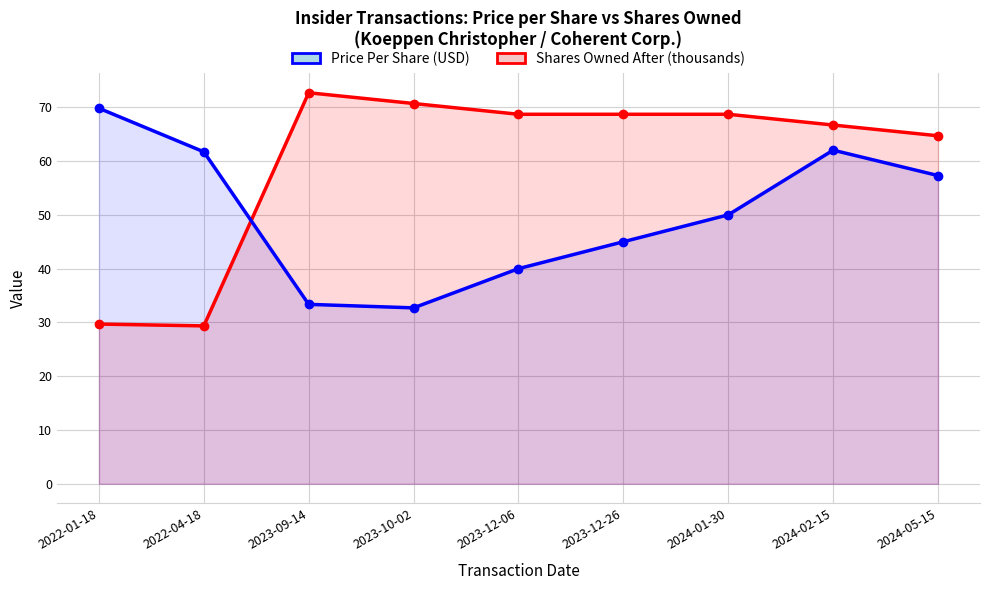

At how many categories does at least one series exceed 68?

6